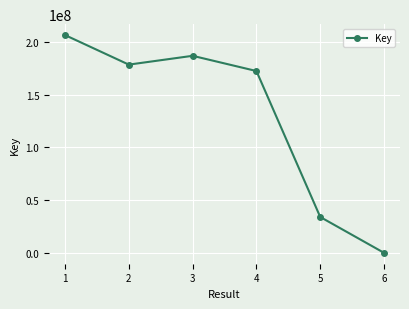

At which label is the value closest to 103176279?

4